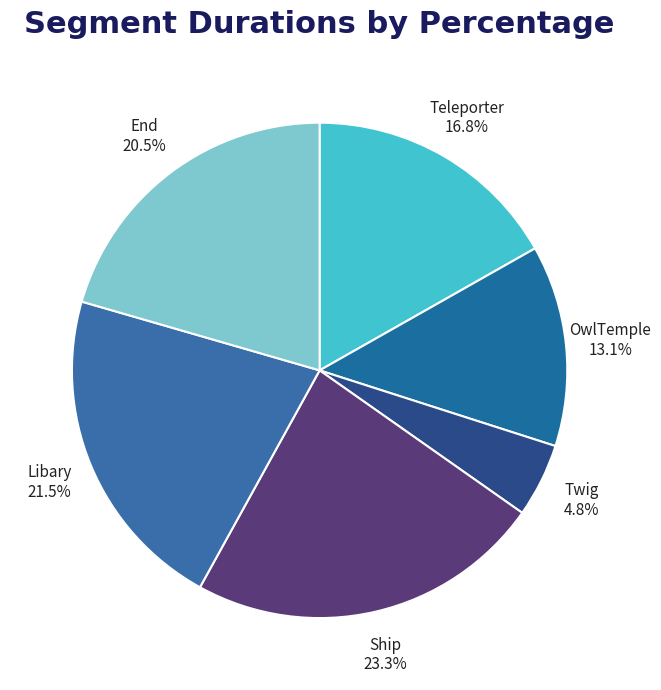

To the nearest percent, what is the combined percentage of OwlTemple and Libary?

35%